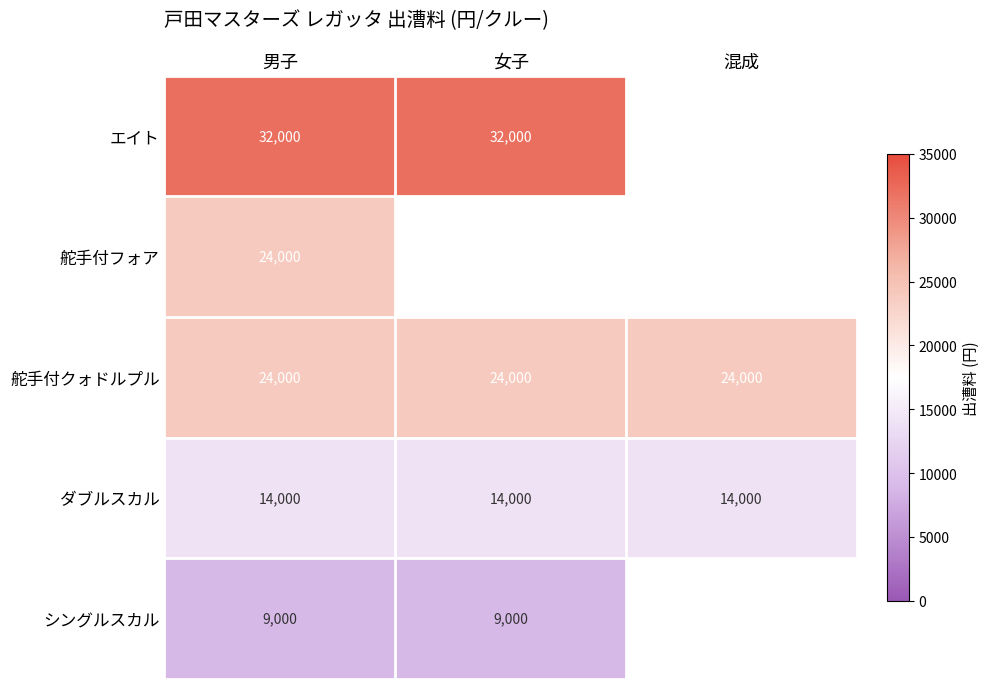

What is the average value of the 舵手付クォドルプル series?

24000